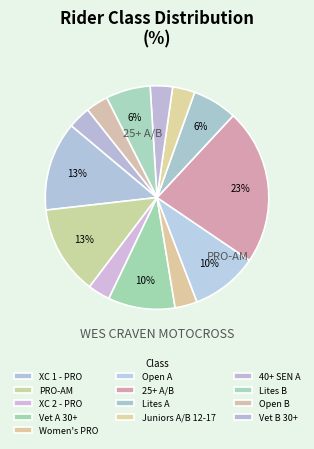

Count the number of slices in the pie.

13